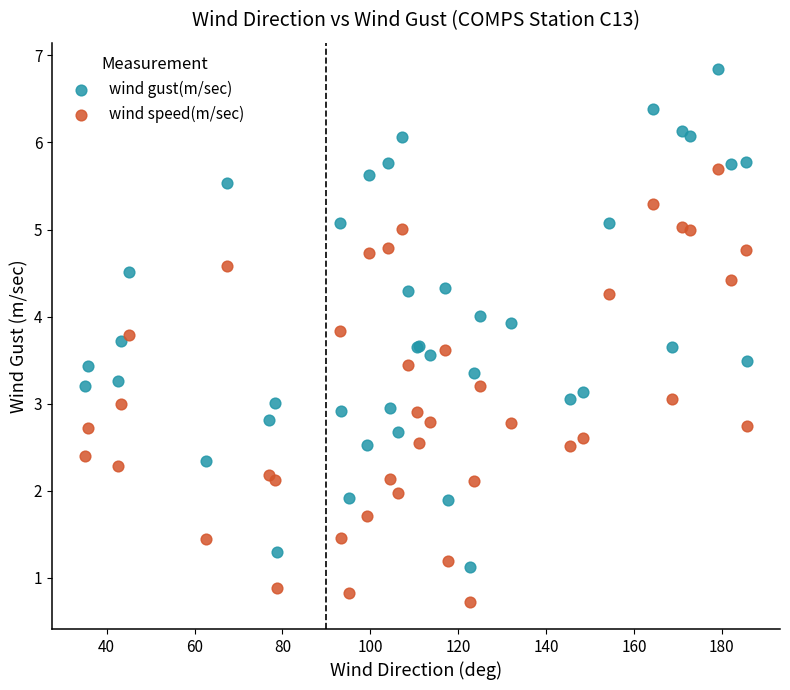

Which series contains the lowest Y value?

wind speed(m/sec)